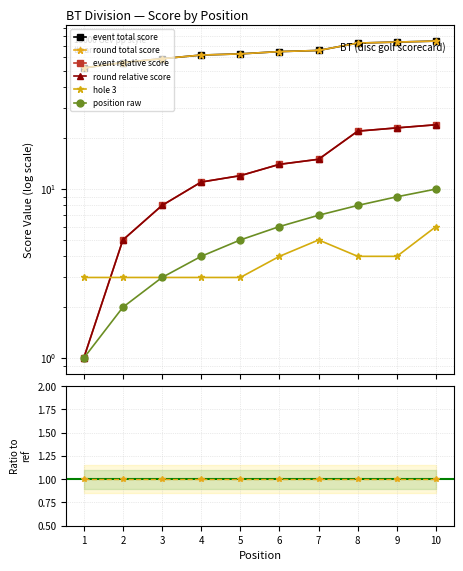

True or false: round relative score and round total score cross at least once.

False